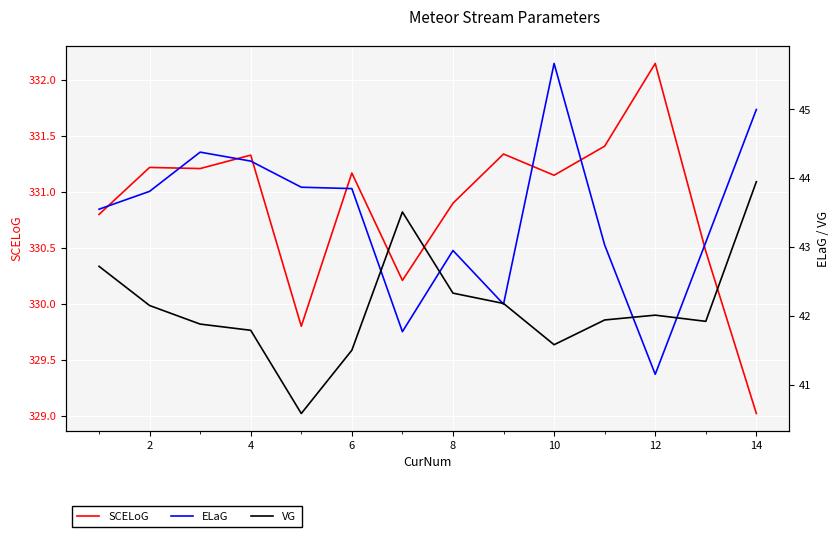

After their last crossing, which series has the higher values: ELaG or VG?

ELaG